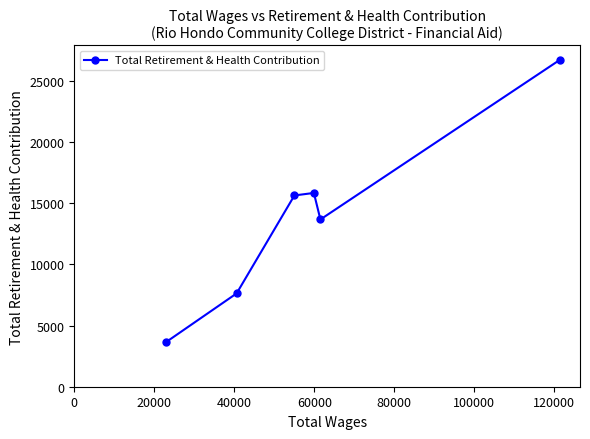

What is the difference between the maximum and second lowest values?

19122